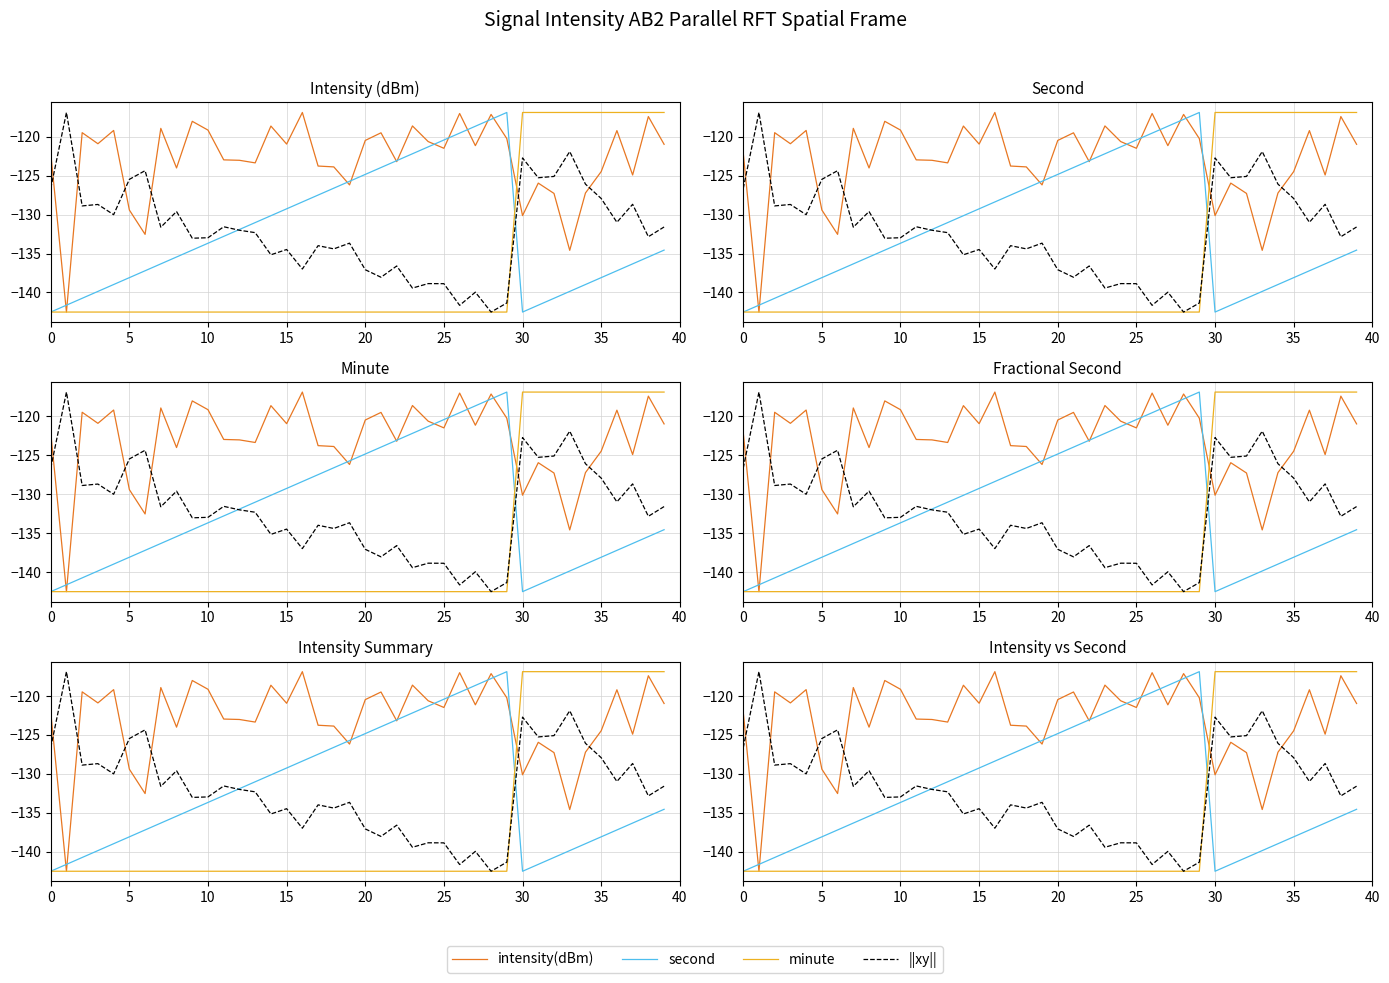

True or false: intensity(dBm) and minute intersect in this chart.

True